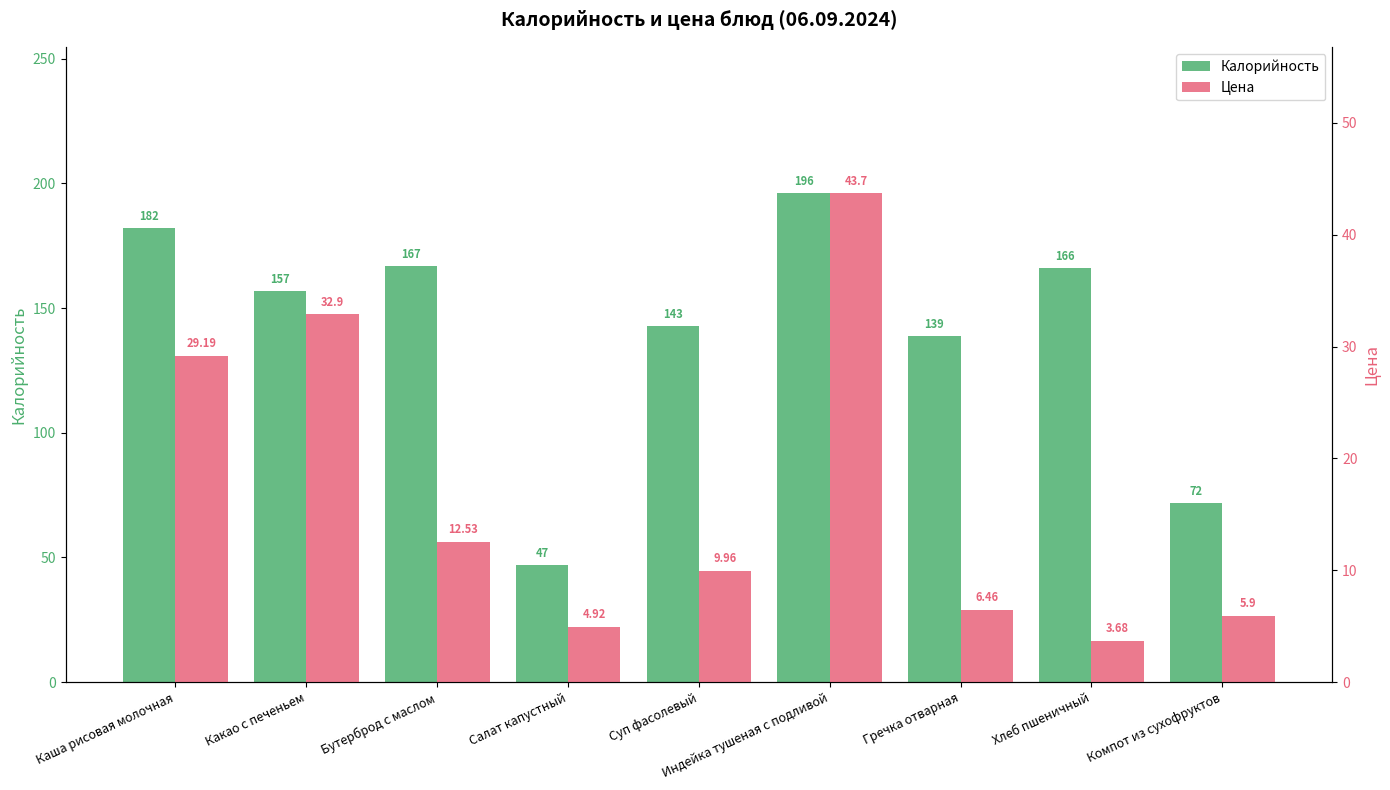

What is the total value across all series at Салат капустный?

51.9